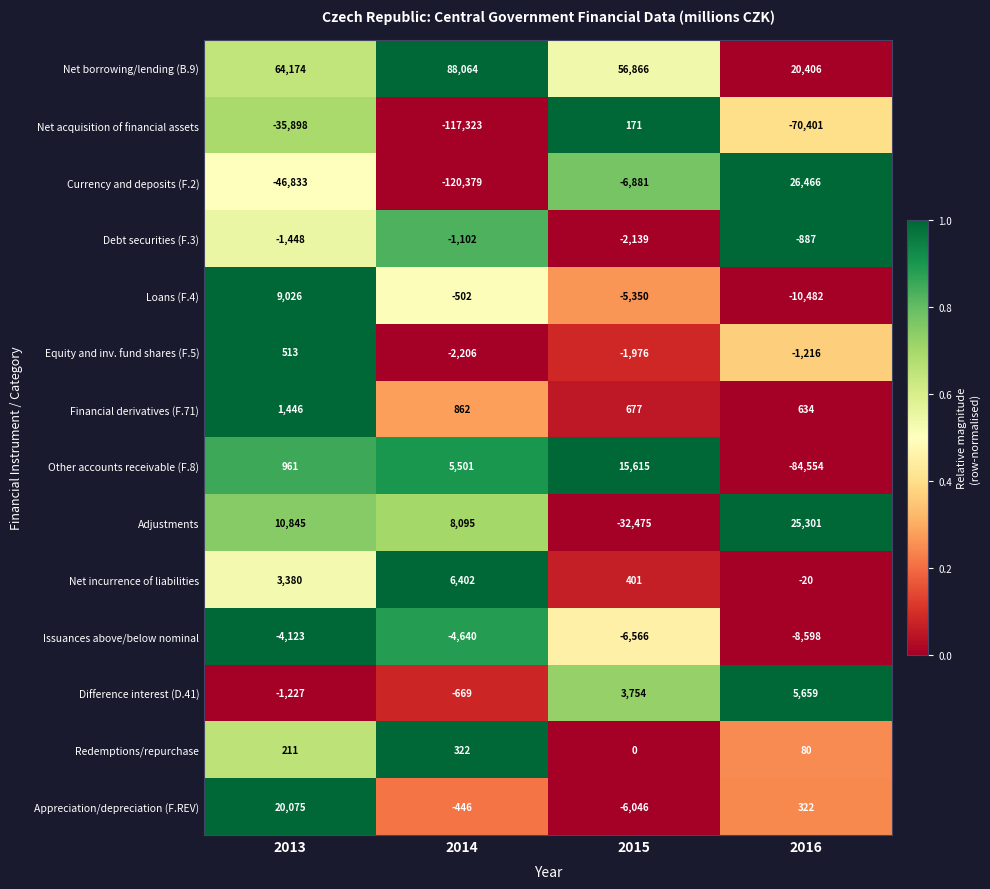

True or false: Other accounts receivable (F.8) has a value of 5501 at 2014.

True